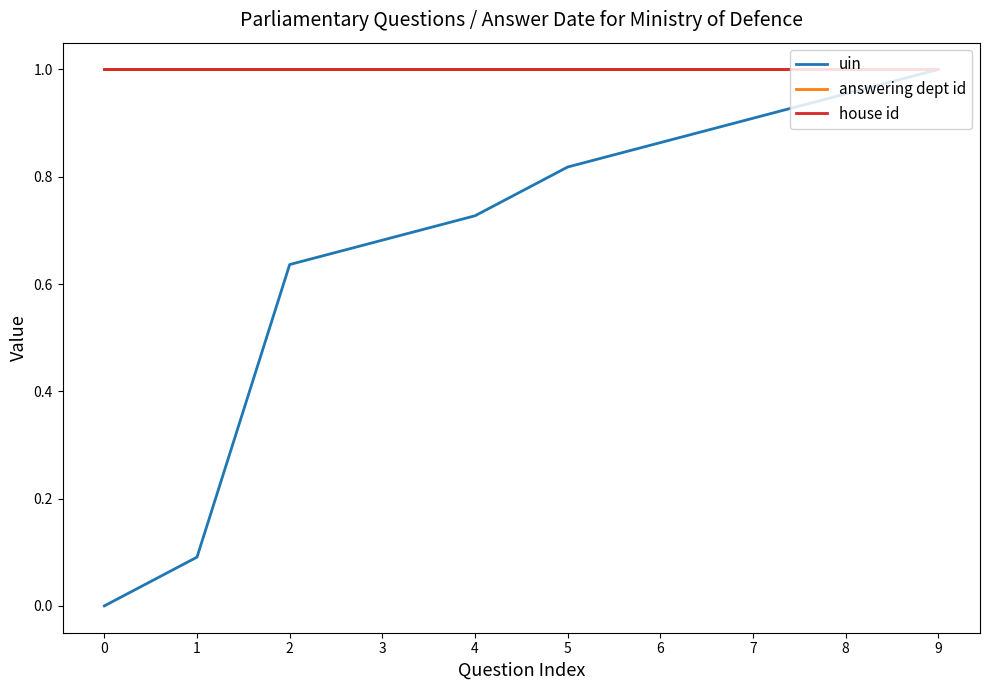

Is the value of house id at 3 greater than the value of uin at 4?

Yes